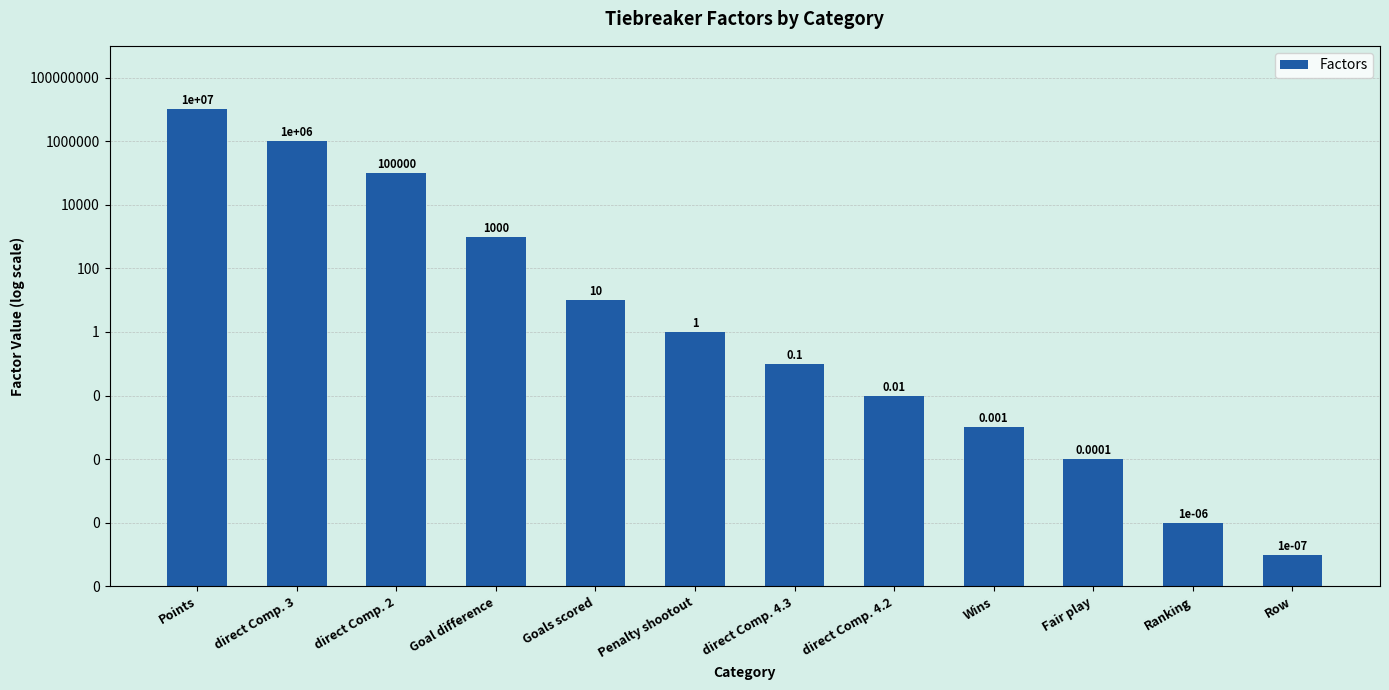

Rank the categories by value from highest to lowest.

Points, direct Comp. 3, direct Comp. 2, Goal difference, Goals scored, Penalty shootout, direct Comp. 4.3, direct Comp. 4.2, Wins, Fair play, Ranking, Row